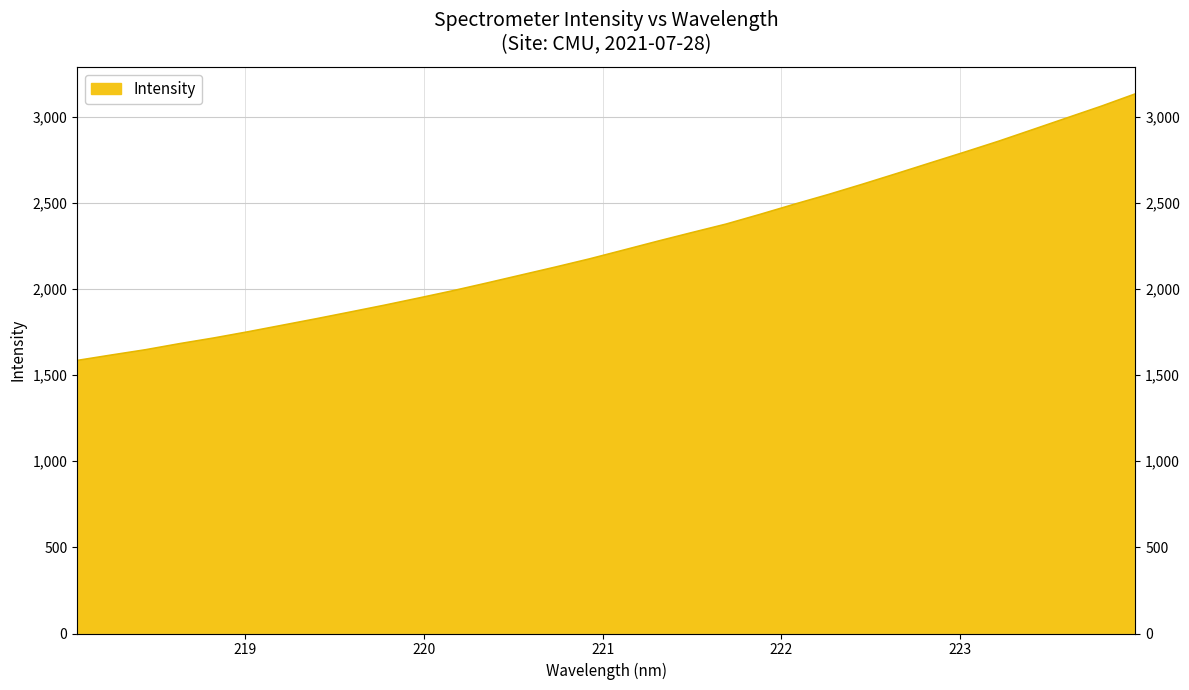

Reading left to right, extract all data points from this chart.

1585.1	1616.6	1647.3	1682.8	1715.6	1751.6	1789.4	1827.3	1866.5	1906.2	1947.6	1990.0	2035.0	2081.2	2127.2	2174.8	2226.0	2277.6	2327.6	2376.8	2433.3	2491.9	2548.6	2608.4	2670.1	2732.7	2795.0	2858.6	2926.0	2993.7	3061.1	3132.8